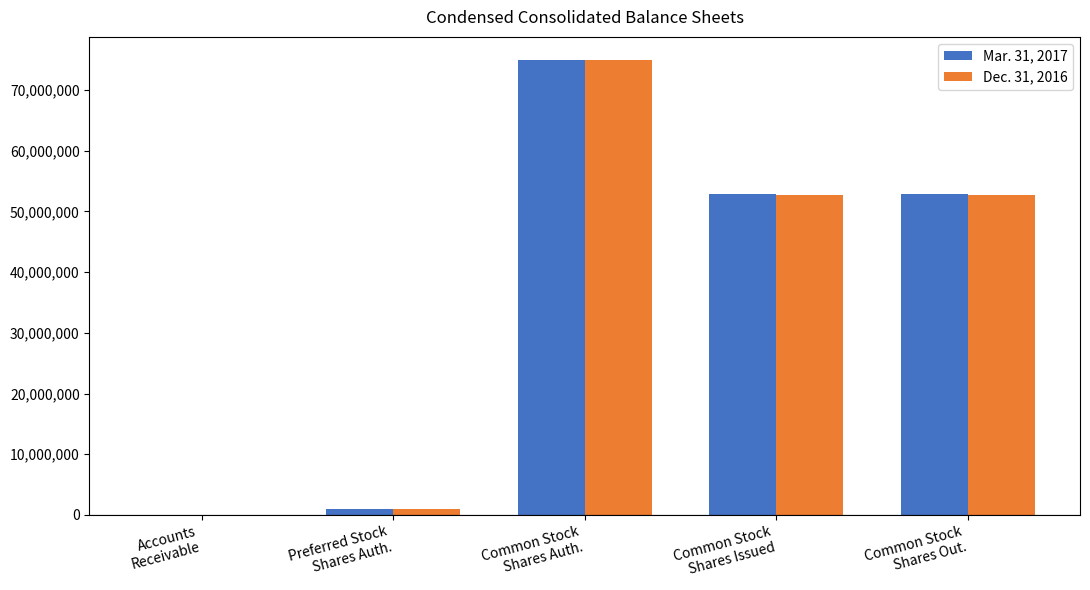

Reading left to right, transcribe all the data shown in this chart.

Mar. 31, 2017: Accounts
Receivable=8280	Preferred Stock
Shares Auth.=1000000	Common Stock
Shares Auth.=75000000	Common Stock
Shares Issued=52794871	Common Stock
Shares Out.=52794871
Dec. 31, 2016: Accounts
Receivable=8093	Preferred Stock
Shares Auth.=1000000	Common Stock
Shares Auth.=75000000	Common Stock
Shares Issued=52716388	Common Stock
Shares Out.=52716388